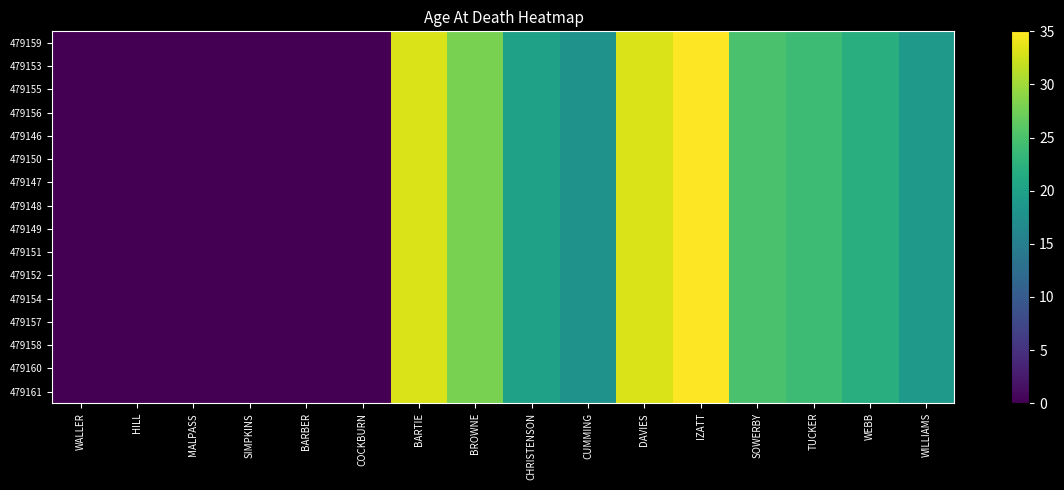

What is the maximum value shown in the chart?

35